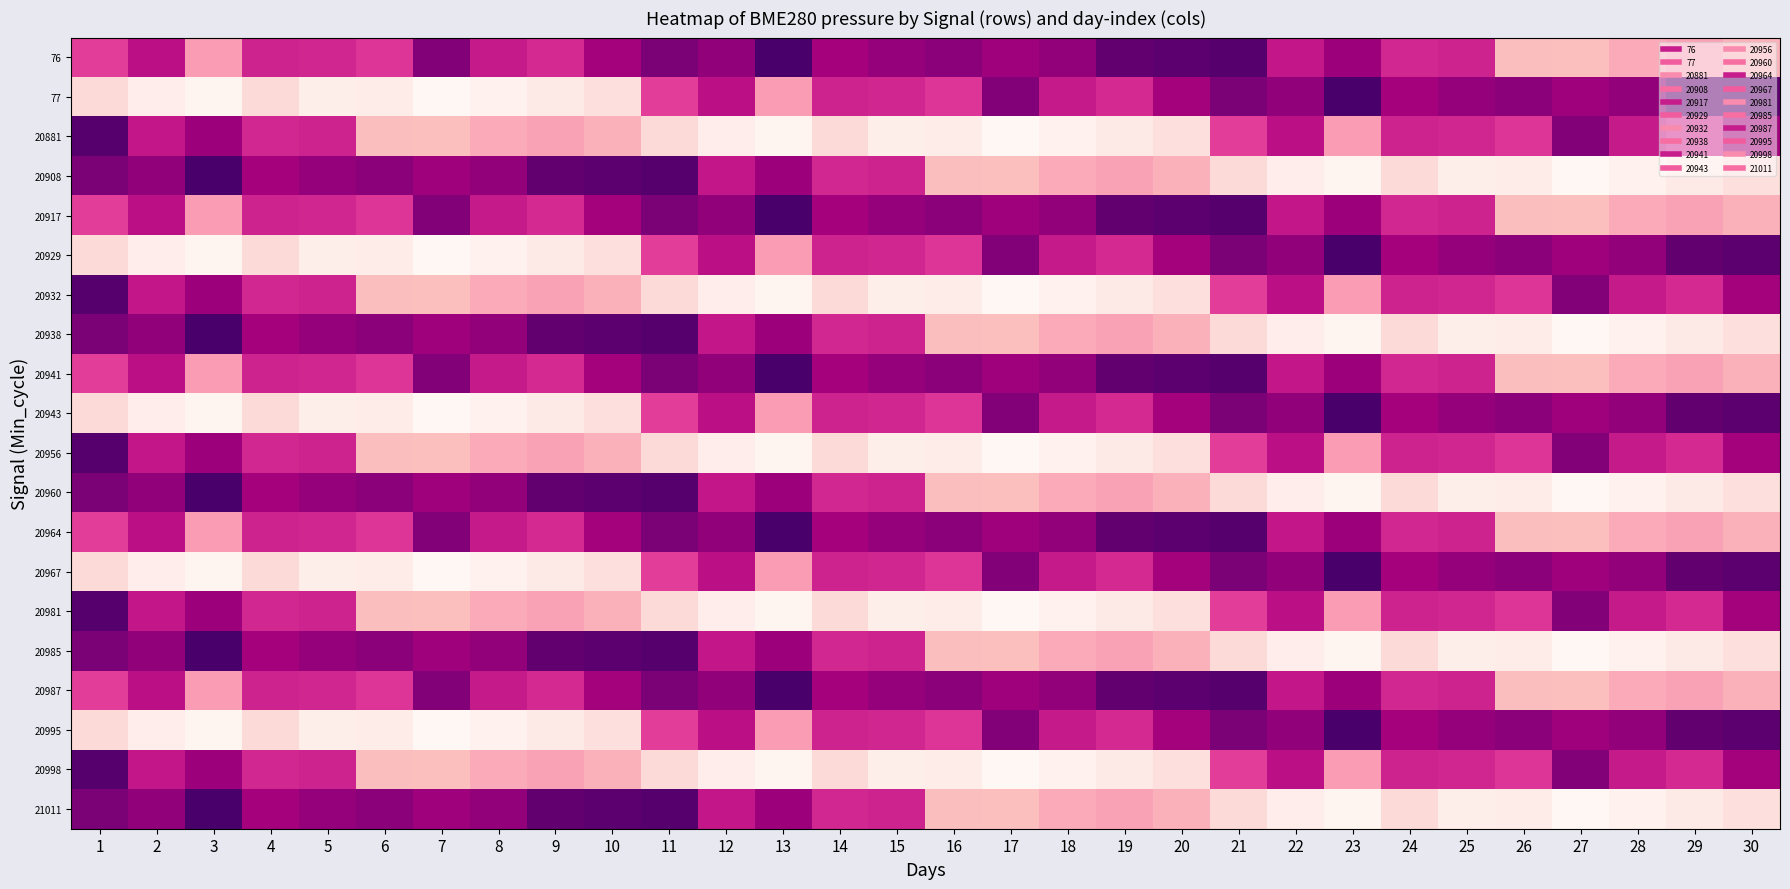

Reading left to right, extract all data points from this chart.

76: 1=101598.1	2=101600.4	3=101593.4	4=101599.5	5=101599.3	6=101598.6	7=101603.5	8=101599.9	9=101599.1	10=101601.8	11=101603.8	12=101602.7	13=101606.6	14=101601.7	15=101602.6	16=101603.1	17=101602.0	18=101602.7	19=101605.2	20=101605.6	21=101605.9	22=101600.1	23=101602.1	24=101599.2	25=101599.5	26=101591.1	27=101590.9	28=101592.4	29=101593.0	30=101591.9
77: 1=101588.4	2=101586.4	3=101585.6	4=101588.4	5=101586.3	6=101586.4	7=101585.2	8=101585.9	9=101586.8	10=101587.9	11=101598.1	12=101600.4	13=101593.4	14=101599.5	15=101599.3	16=101598.6	17=101603.5	18=101599.9	19=101599.1	20=101601.8	21=101603.8	22=101602.7	23=101606.6	24=101601.7	25=101602.6	26=101603.1	27=101602.0	28=101602.7	29=101605.2	30=101605.6
20881: 1=101605.9	2=101600.1	3=101602.1	4=101599.2	5=101599.5	6=101591.1	7=101590.9	8=101592.4	9=101593.0	10=101591.9	11=101588.4	12=101586.4	13=101585.6	14=101588.4	15=101586.3	16=101586.4	17=101585.2	18=101585.9	19=101586.8	20=101587.9	21=101598.1	22=101600.4	23=101593.4	24=101599.5	25=101599.3	26=101598.6	27=101603.5	28=101599.9	29=101599.1	30=101601.8
20908: 1=101603.8	2=101602.7	3=101606.6	4=101601.7	5=101602.6	6=101603.1	7=101602.0	8=101602.7	9=101605.2	10=101605.6	11=101605.9	12=101600.1	13=101602.1	14=101599.2	15=101599.5	16=101591.1	17=101590.9	18=101592.4	19=101593.0	20=101591.9	21=101588.4	22=101586.4	23=101585.6	24=101588.4	25=101586.3	26=101586.4	27=101585.2	28=101585.9	29=101586.8	30=101587.9
20917: 1=101598.1	2=101600.4	3=101593.4	4=101599.5	5=101599.3	6=101598.6	7=101603.5	8=101599.9	9=101599.1	10=101601.8	11=101603.8	12=101602.7	13=101606.6	14=101601.7	15=101602.6	16=101603.1	17=101602.0	18=101602.7	19=101605.2	20=101605.6	21=101605.9	22=101600.1	23=101602.1	24=101599.2	25=101599.5	26=101591.1	27=101590.9	28=101592.4	29=101593.0	30=101591.9
20929: 1=101588.4	2=101586.4	3=101585.6	4=101588.4	5=101586.3	6=101586.4	7=101585.2	8=101585.9	9=101586.8	10=101587.9	11=101598.1	12=101600.4	13=101593.4	14=101599.5	15=101599.3	16=101598.6	17=101603.5	18=101599.9	19=101599.1	20=101601.8	21=101603.8	22=101602.7	23=101606.6	24=101601.7	25=101602.6	26=101603.1	27=101602.0	28=101602.7	29=101605.2	30=101605.6
20932: 1=101605.9	2=101600.1	3=101602.1	4=101599.2	5=101599.5	6=101591.1	7=101590.9	8=101592.4	9=101593.0	10=101591.9	11=101588.4	12=101586.4	13=101585.6	14=101588.4	15=101586.3	16=101586.4	17=101585.2	18=101585.9	19=101586.8	20=101587.9	21=101598.1	22=101600.4	23=101593.4	24=101599.5	25=101599.3	26=101598.6	27=101603.5	28=101599.9	29=101599.1	30=101601.8
20938: 1=101603.8	2=101602.7	3=101606.6	4=101601.7	5=101602.6	6=101603.1	7=101602.0	8=101602.7	9=101605.2	10=101605.6	11=101605.9	12=101600.1	13=101602.1	14=101599.2	15=101599.5	16=101591.1	17=101590.9	18=101592.4	19=101593.0	20=101591.9	21=101588.4	22=101586.4	23=101585.6	24=101588.4	25=101586.3	26=101586.4	27=101585.2	28=101585.9	29=101586.8	30=101587.9
20941: 1=101598.1	2=101600.4	3=101593.4	4=101599.5	5=101599.3	6=101598.6	7=101603.5	8=101599.9	9=101599.1	10=101601.8	11=101603.8	12=101602.7	13=101606.6	14=101601.7	15=101602.6	16=101603.1	17=101602.0	18=101602.7	19=101605.2	20=101605.6	21=101605.9	22=101600.1	23=101602.1	24=101599.2	25=101599.5	26=101591.1	27=101590.9	28=101592.4	29=101593.0	30=101591.9
20943: 1=101588.4	2=101586.4	3=101585.6	4=101588.4	5=101586.3	6=101586.4	7=101585.2	8=101585.9	9=101586.8	10=101587.9	11=101598.1	12=101600.4	13=101593.4	14=101599.5	15=101599.3	16=101598.6	17=101603.5	18=101599.9	19=101599.1	20=101601.8	21=101603.8	22=101602.7	23=101606.6	24=101601.7	25=101602.6	26=101603.1	27=101602.0	28=101602.7	29=101605.2	30=101605.6
20956: 1=101605.9	2=101600.1	3=101602.1	4=101599.2	5=101599.5	6=101591.1	7=101590.9	8=101592.4	9=101593.0	10=101591.9	11=101588.4	12=101586.4	13=101585.6	14=101588.4	15=101586.3	16=101586.4	17=101585.2	18=101585.9	19=101586.8	20=101587.9	21=101598.1	22=101600.4	23=101593.4	24=101599.5	25=101599.3	26=101598.6	27=101603.5	28=101599.9	29=101599.1	30=101601.8
20960: 1=101603.8	2=101602.7	3=101606.6	4=101601.7	5=101602.6	6=101603.1	7=101602.0	8=101602.7	9=101605.2	10=101605.6	11=101605.9	12=101600.1	13=101602.1	14=101599.2	15=101599.5	16=101591.1	17=101590.9	18=101592.4	19=101593.0	20=101591.9	21=101588.4	22=101586.4	23=101585.6	24=101588.4	25=101586.3	26=101586.4	27=101585.2	28=101585.9	29=101586.8	30=101587.9
20964: 1=101598.1	2=101600.4	3=101593.4	4=101599.5	5=101599.3	6=101598.6	7=101603.5	8=101599.9	9=101599.1	10=101601.8	11=101603.8	12=101602.7	13=101606.6	14=101601.7	15=101602.6	16=101603.1	17=101602.0	18=101602.7	19=101605.2	20=101605.6	21=101605.9	22=101600.1	23=101602.1	24=101599.2	25=101599.5	26=101591.1	27=101590.9	28=101592.4	29=101593.0	30=101591.9
20967: 1=101588.4	2=101586.4	3=101585.6	4=101588.4	5=101586.3	6=101586.4	7=101585.2	8=101585.9	9=101586.8	10=101587.9	11=101598.1	12=101600.4	13=101593.4	14=101599.5	15=101599.3	16=101598.6	17=101603.5	18=101599.9	19=101599.1	20=101601.8	21=101603.8	22=101602.7	23=101606.6	24=101601.7	25=101602.6	26=101603.1	27=101602.0	28=101602.7	29=101605.2	30=101605.6
20981: 1=101605.9	2=101600.1	3=101602.1	4=101599.2	5=101599.5	6=101591.1	7=101590.9	8=101592.4	9=101593.0	10=101591.9	11=101588.4	12=101586.4	13=101585.6	14=101588.4	15=101586.3	16=101586.4	17=101585.2	18=101585.9	19=101586.8	20=101587.9	21=101598.1	22=101600.4	23=101593.4	24=101599.5	25=101599.3	26=101598.6	27=101603.5	28=101599.9	29=101599.1	30=101601.8
20985: 1=101603.8	2=101602.7	3=101606.6	4=101601.7	5=101602.6	6=101603.1	7=101602.0	8=101602.7	9=101605.2	10=101605.6	11=101605.9	12=101600.1	13=101602.1	14=101599.2	15=101599.5	16=101591.1	17=101590.9	18=101592.4	19=101593.0	20=101591.9	21=101588.4	22=101586.4	23=101585.6	24=101588.4	25=101586.3	26=101586.4	27=101585.2	28=101585.9	29=101586.8	30=101587.9
20987: 1=101598.1	2=101600.4	3=101593.4	4=101599.5	5=101599.3	6=101598.6	7=101603.5	8=101599.9	9=101599.1	10=101601.8	11=101603.8	12=101602.7	13=101606.6	14=101601.7	15=101602.6	16=101603.1	17=101602.0	18=101602.7	19=101605.2	20=101605.6	21=101605.9	22=101600.1	23=101602.1	24=101599.2	25=101599.5	26=101591.1	27=101590.9	28=101592.4	29=101593.0	30=101591.9
20995: 1=101588.4	2=101586.4	3=101585.6	4=101588.4	5=101586.3	6=101586.4	7=101585.2	8=101585.9	9=101586.8	10=101587.9	11=101598.1	12=101600.4	13=101593.4	14=101599.5	15=101599.3	16=101598.6	17=101603.5	18=101599.9	19=101599.1	20=101601.8	21=101603.8	22=101602.7	23=101606.6	24=101601.7	25=101602.6	26=101603.1	27=101602.0	28=101602.7	29=101605.2	30=101605.6
20998: 1=101605.9	2=101600.1	3=101602.1	4=101599.2	5=101599.5	6=101591.1	7=101590.9	8=101592.4	9=101593.0	10=101591.9	11=101588.4	12=101586.4	13=101585.6	14=101588.4	15=101586.3	16=101586.4	17=101585.2	18=101585.9	19=101586.8	20=101587.9	21=101598.1	22=101600.4	23=101593.4	24=101599.5	25=101599.3	26=101598.6	27=101603.5	28=101599.9	29=101599.1	30=101601.8
21011: 1=101603.8	2=101602.7	3=101606.6	4=101601.7	5=101602.6	6=101603.1	7=101602.0	8=101602.7	9=101605.2	10=101605.6	11=101605.9	12=101600.1	13=101602.1	14=101599.2	15=101599.5	16=101591.1	17=101590.9	18=101592.4	19=101593.0	20=101591.9	21=101588.4	22=101586.4	23=101585.6	24=101588.4	25=101586.3	26=101586.4	27=101585.2	28=101585.9	29=101586.8	30=101587.9